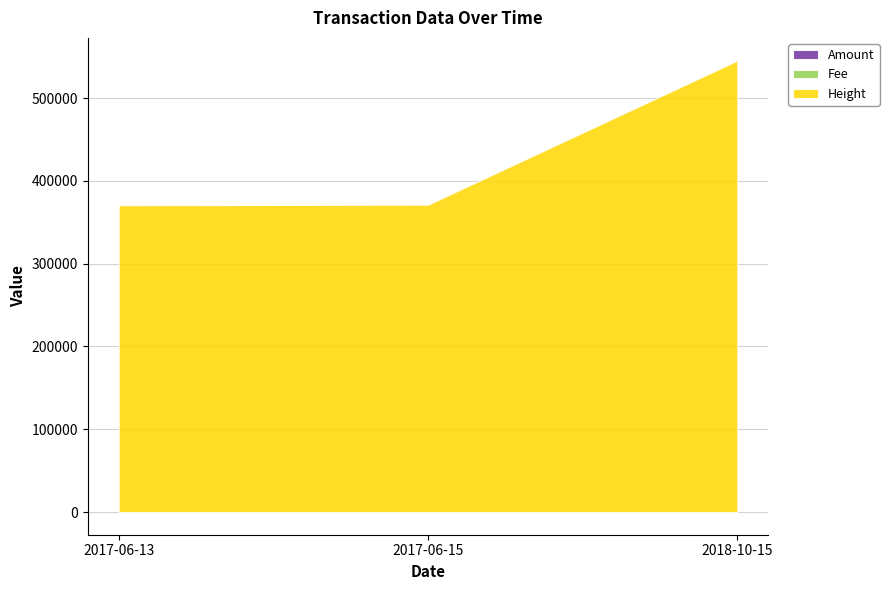

Rank the series at 2017-06-13 from highest to lowest value.

Height, Amount, Fee